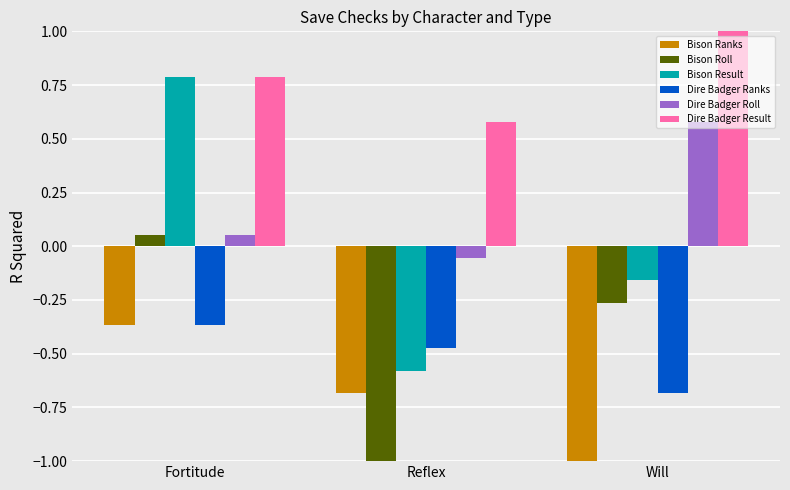

At which label does Bison Ranks reach its minimum?

Will